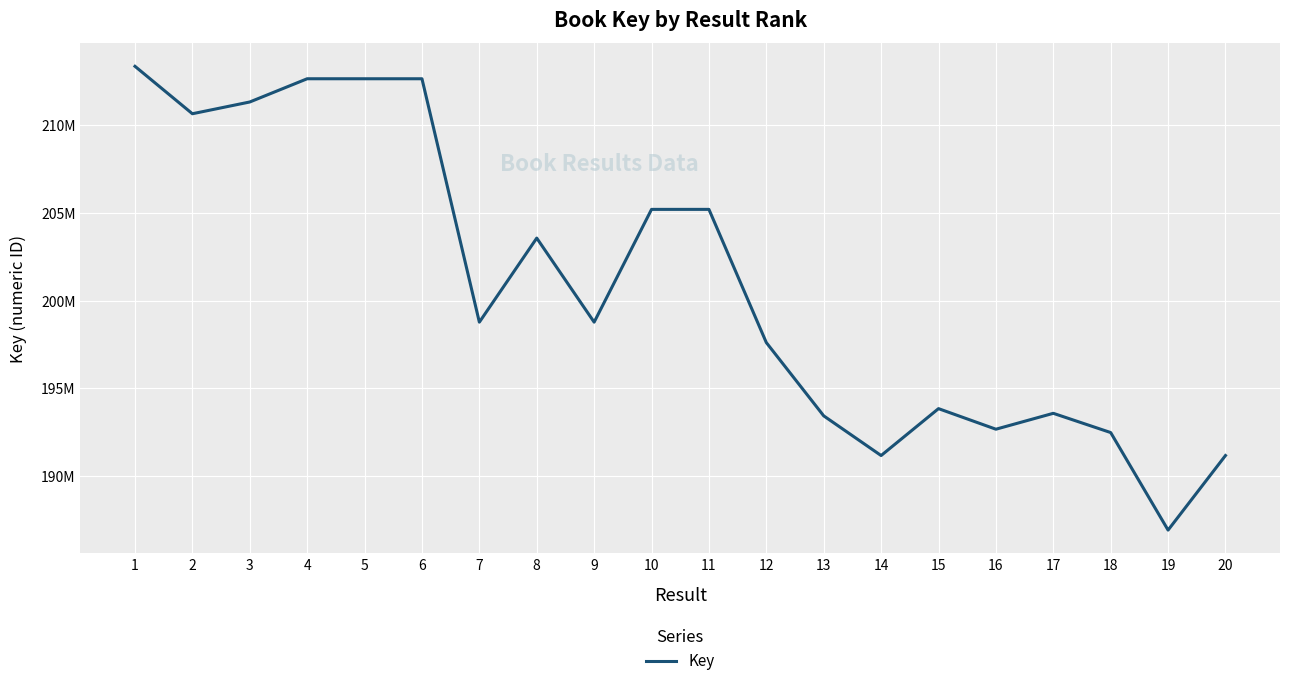

At which label is the value closest to 200131592?

9